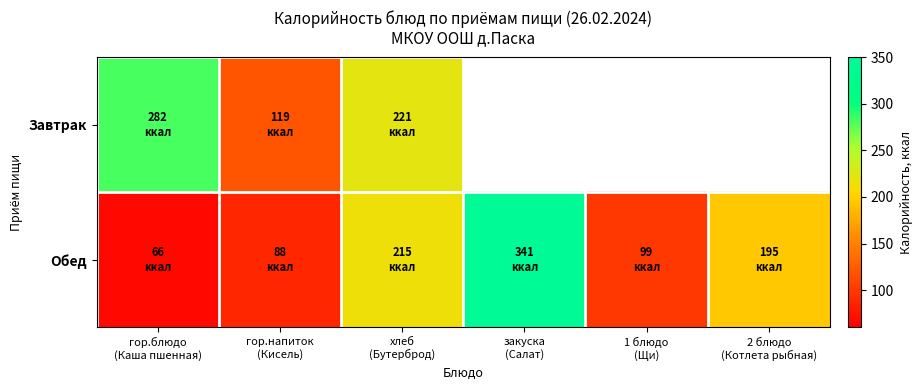

Where is Завтрак nearest to the value 200?

хлеб (Бутерброд)